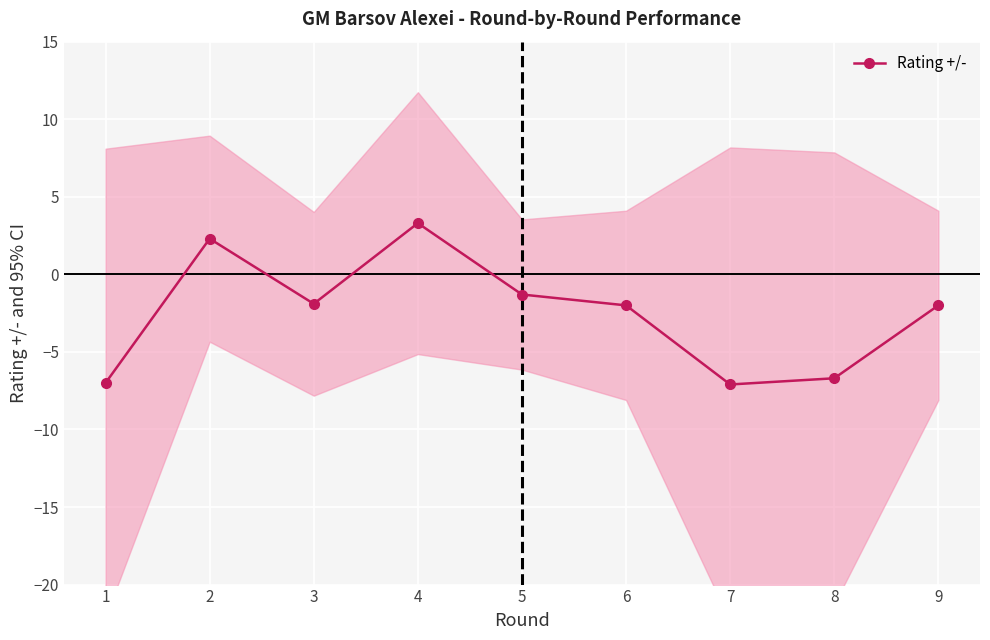

Which label corresponds to the smallest value in the chart?

7